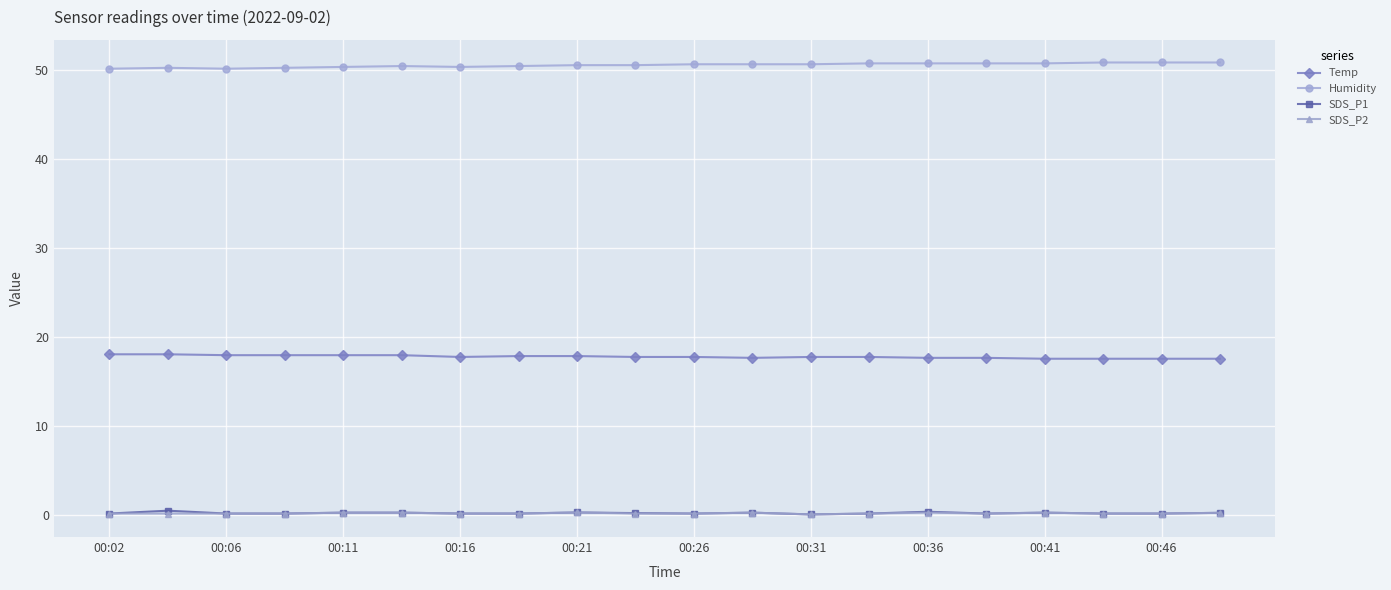

Which series has the largest total across all categories?

Humidity